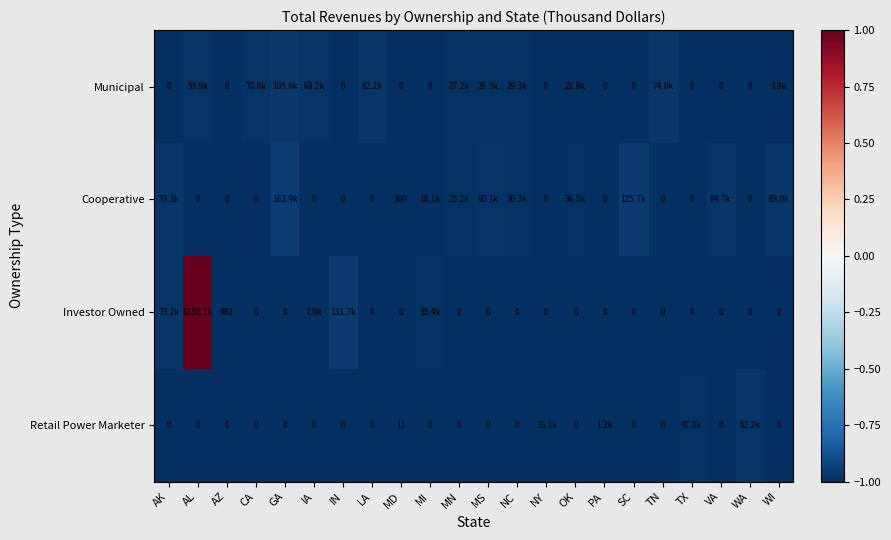

Which series has the largest total across all categories?

Investor Owned